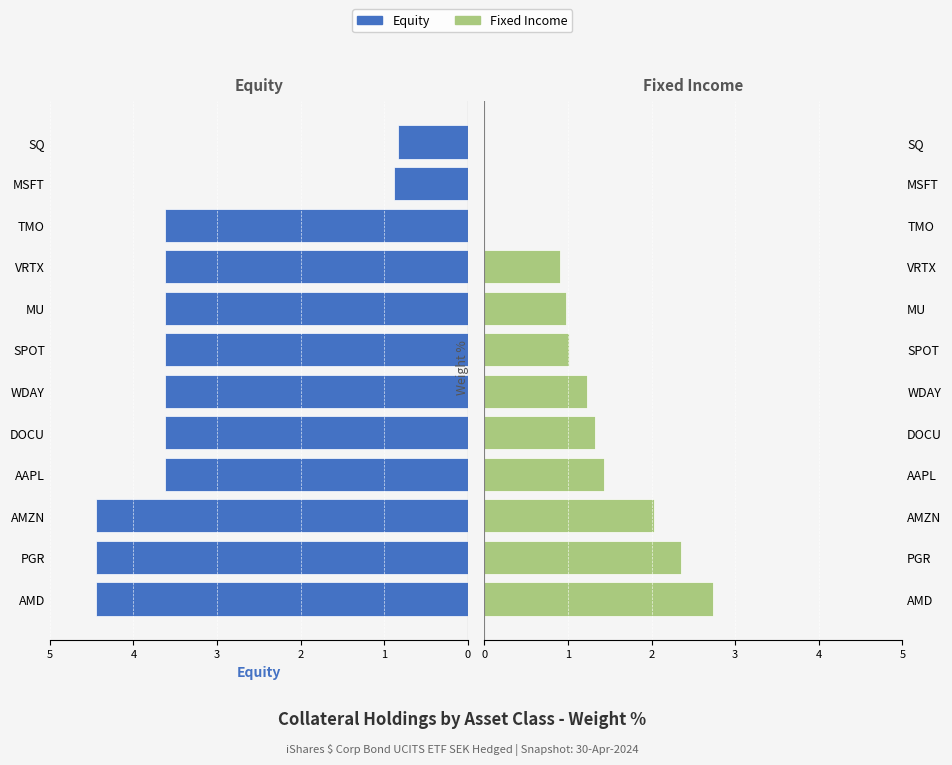

What is the total value across all series at DOCU?

4.9